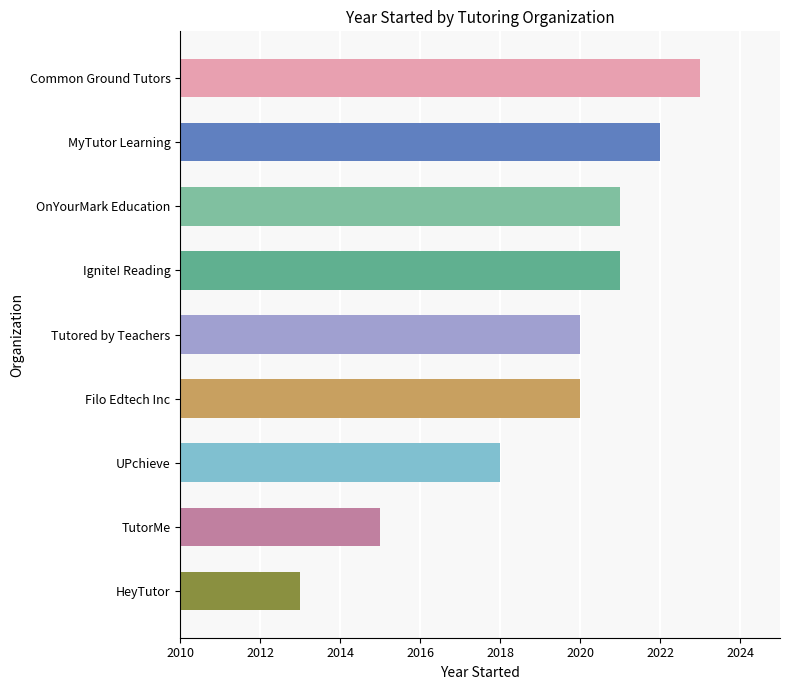

What is the average value?

2019